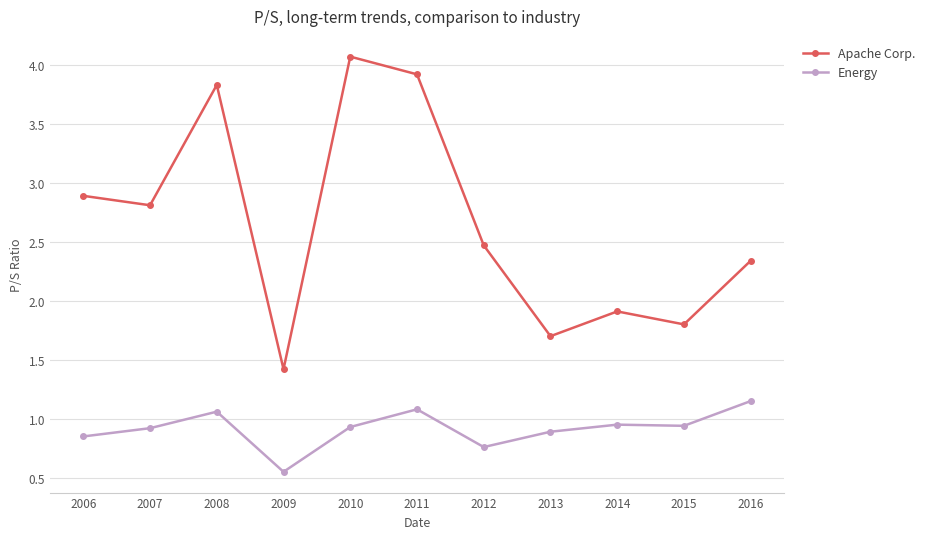

Which series has the widest spread of values?

Apache Corp.